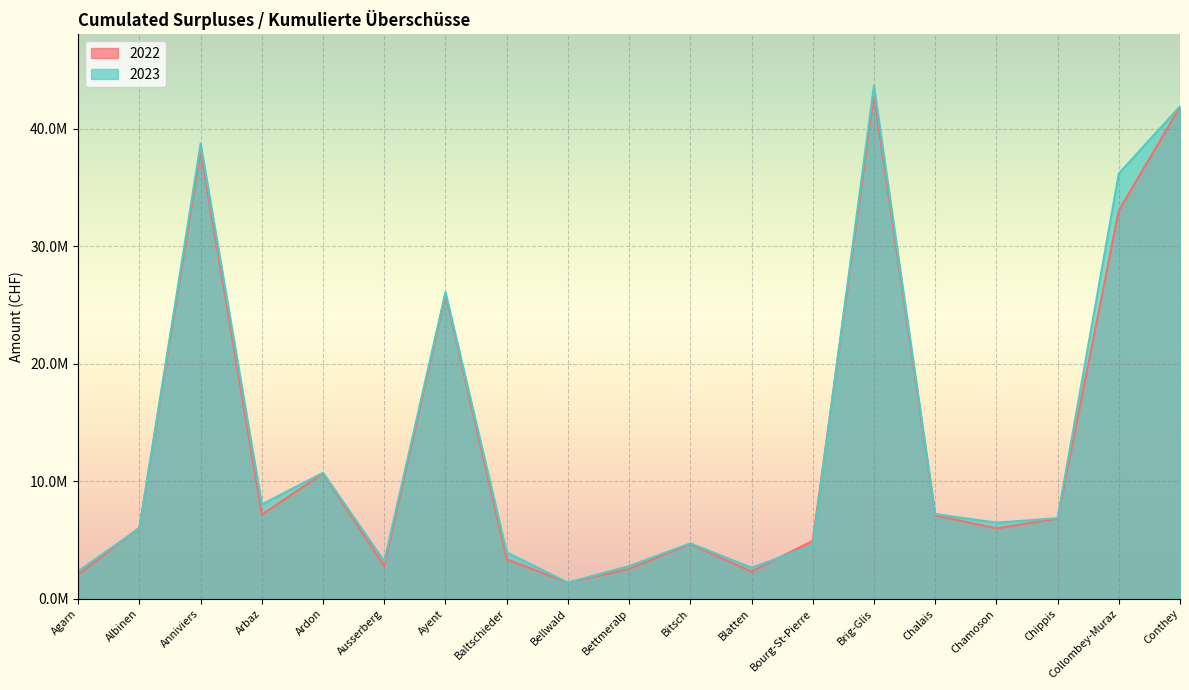

At Bellwald, list the series in order from smallest to largest.

2022, 2023